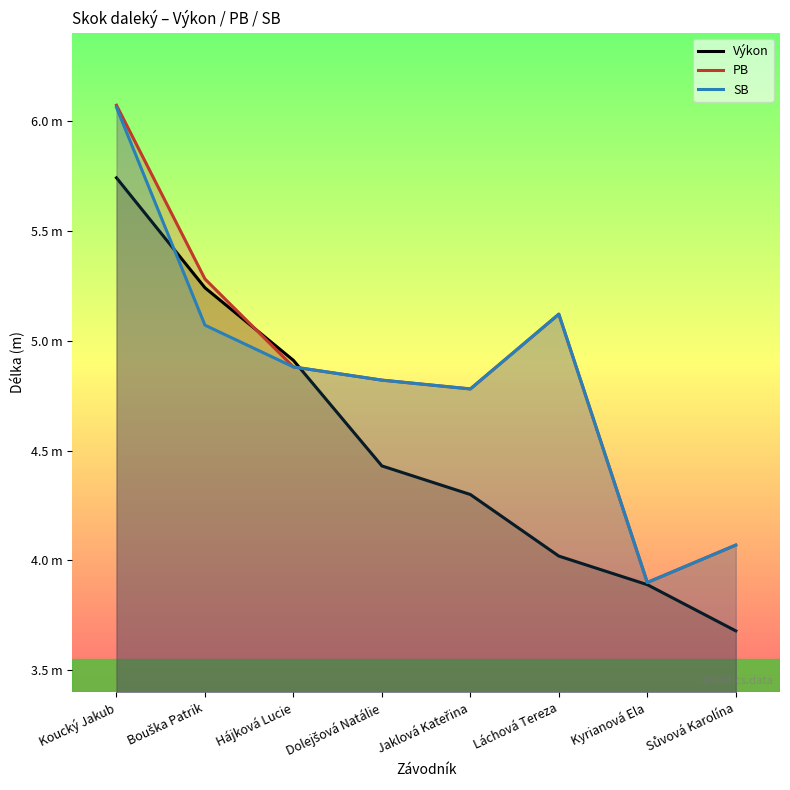

Reading right to left, what are all the values shown in this chart?

Výkon: Sůvová Karolína=3.7	Kyrianová Ela=3.9	Láchová Tereza=4.0	Jaklová Kateřina=4.3	Dolejšová Natálie=4.4	Hájková Lucie=4.9	Bouška Patrik=5.2	Koucký Jakub=5.7
PB: Sůvová Karolína=4.1	Kyrianová Ela=3.9	Láchová Tereza=5.1	Jaklová Kateřina=4.8	Dolejšová Natálie=4.8	Hájková Lucie=4.9	Bouška Patrik=5.3	Koucký Jakub=6.1
SB: Sůvová Karolína=4.1	Kyrianová Ela=3.9	Láchová Tereza=5.1	Jaklová Kateřina=4.8	Dolejšová Natálie=4.8	Hájková Lucie=4.9	Bouška Patrik=5.1	Koucký Jakub=6.1